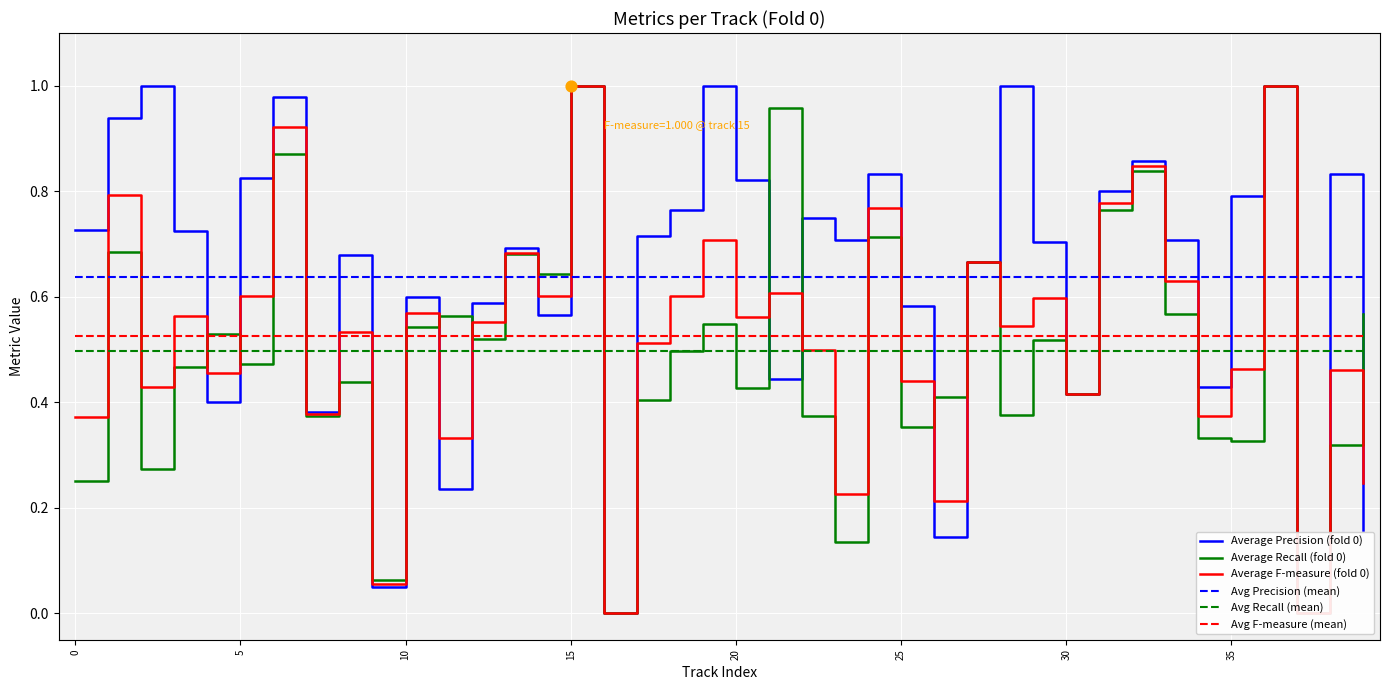

Which series has the widest spread of Y values?

Average Precision (fold 0)